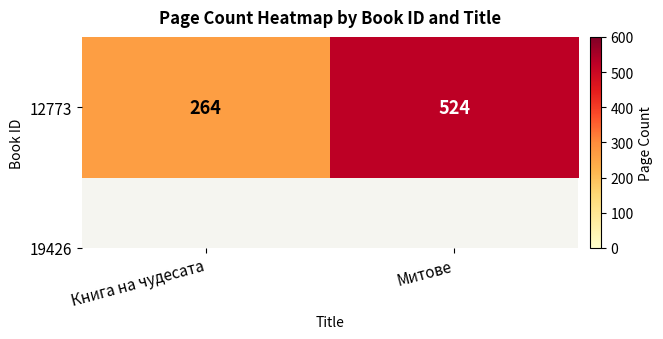

Reading left to right, transcribe all the data shown in this chart.

Книга на чудесата=264	Митове=524